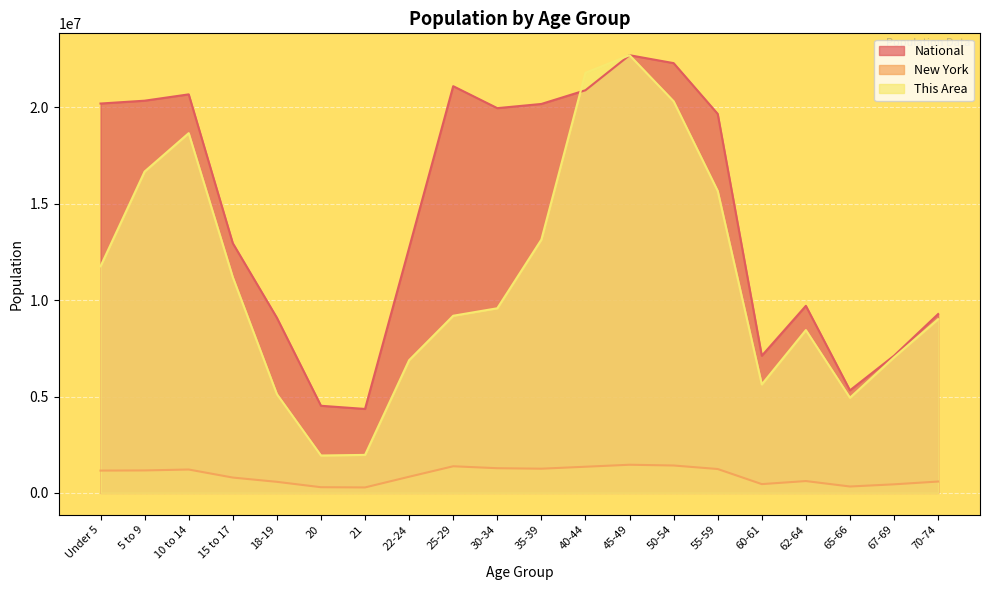

What is the value of the New York point at the 7th from the left?

281596.0